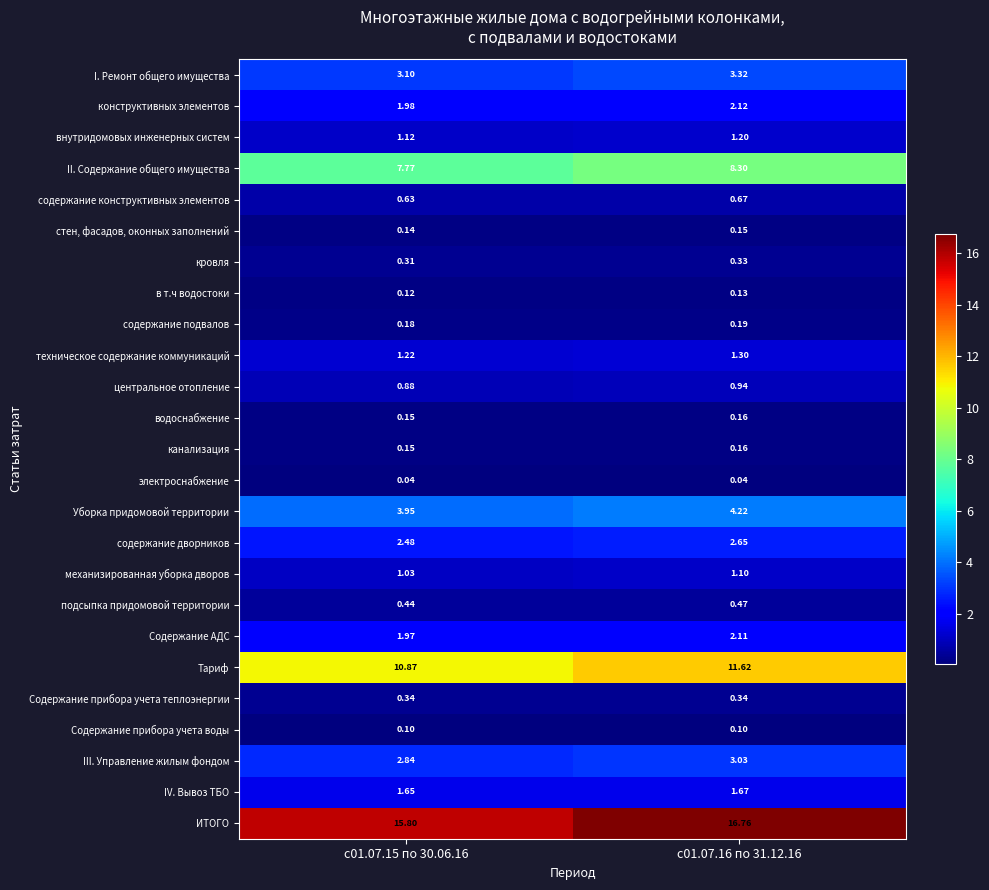

Which series has the widest spread of values?

ИТОГО